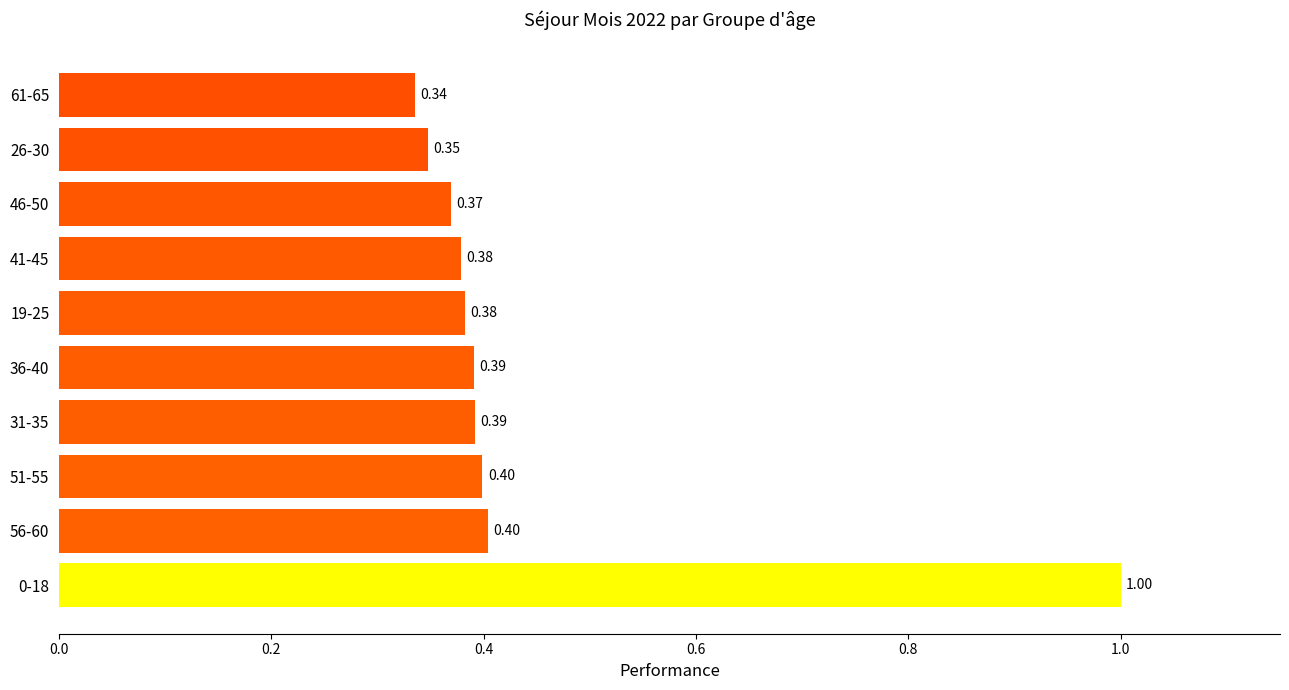

Are the bars horizontal?

Yes